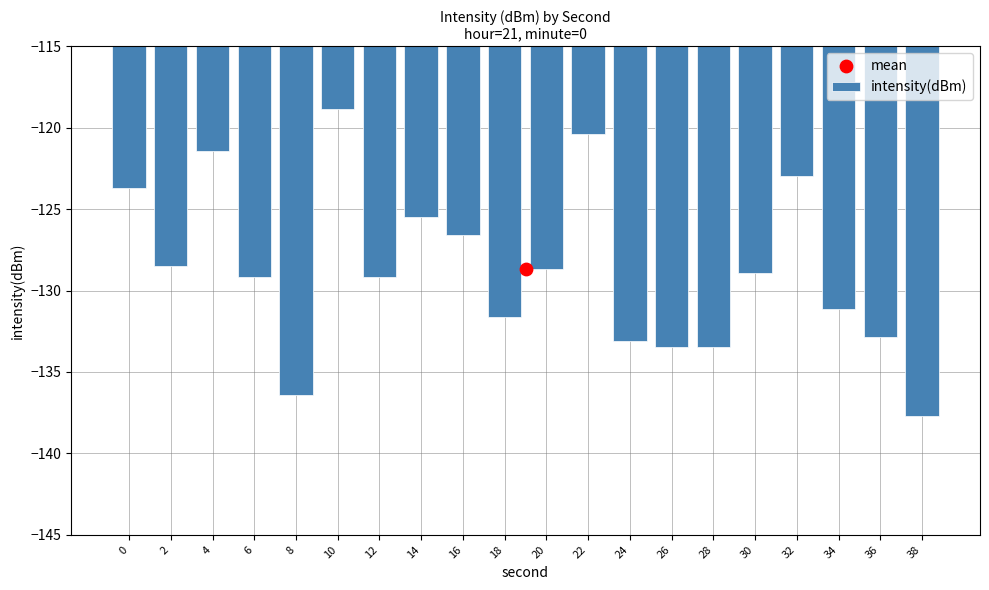

Which has a higher value, 22 or 28?

22